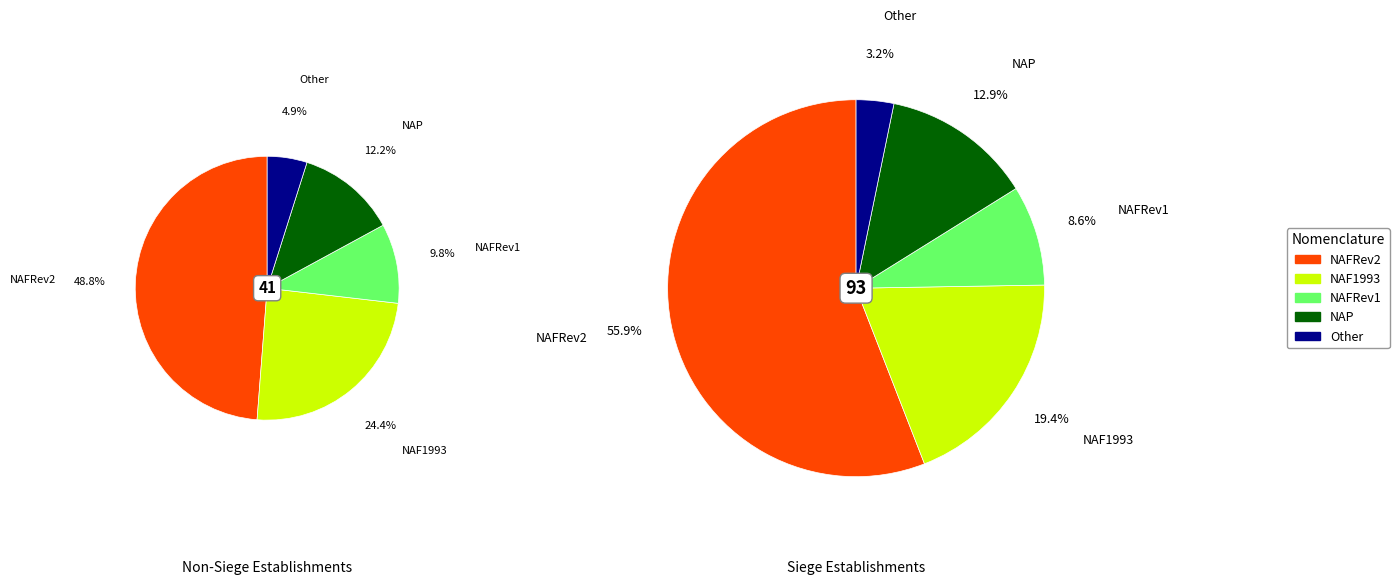

True or false: Other accounts for 3% of the total.

True